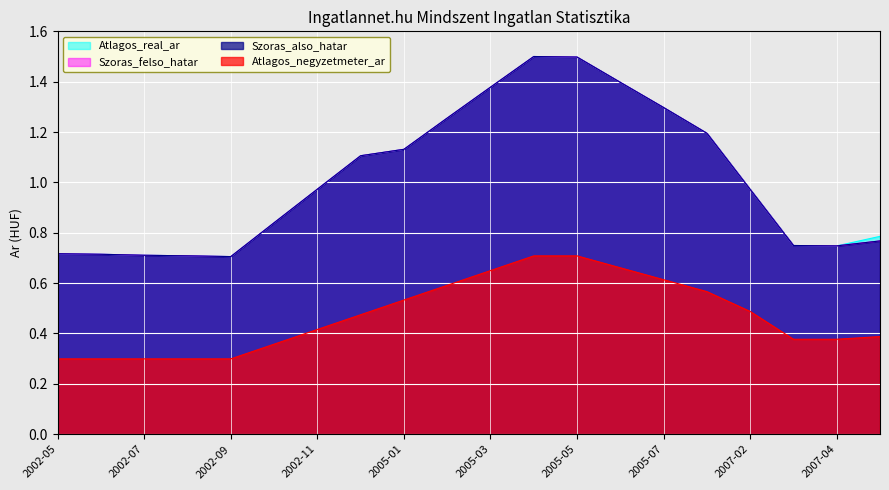

True or false: Atlagos_real_ar has a value of 0.7 at 2002-07.

True